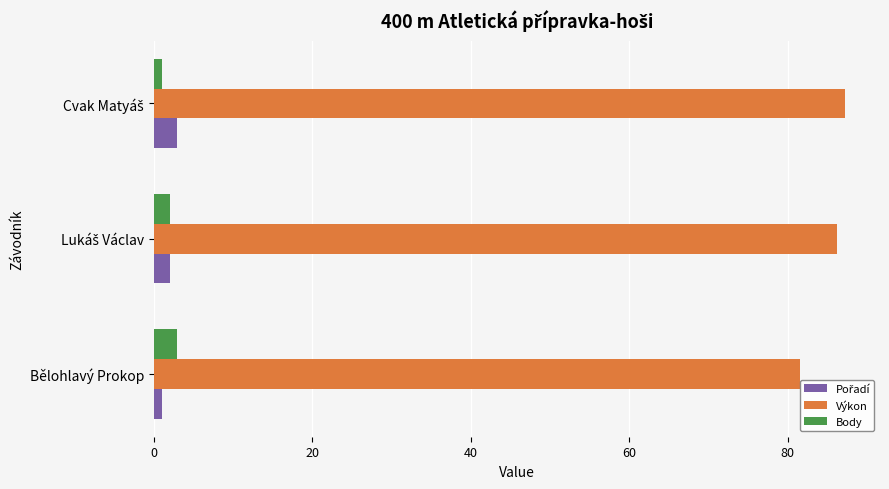

True or false: Výkon has a value of 81.6 at Bělohlavý Prokop.

True